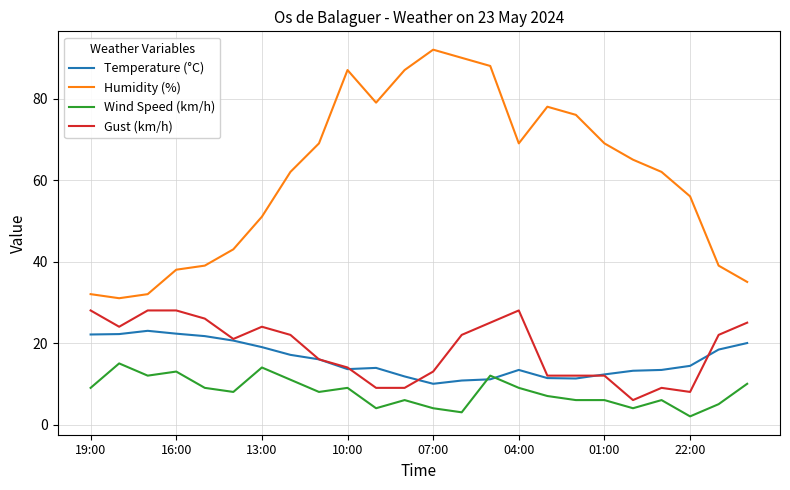

Which series has the widest spread of values?

Humidity (%)